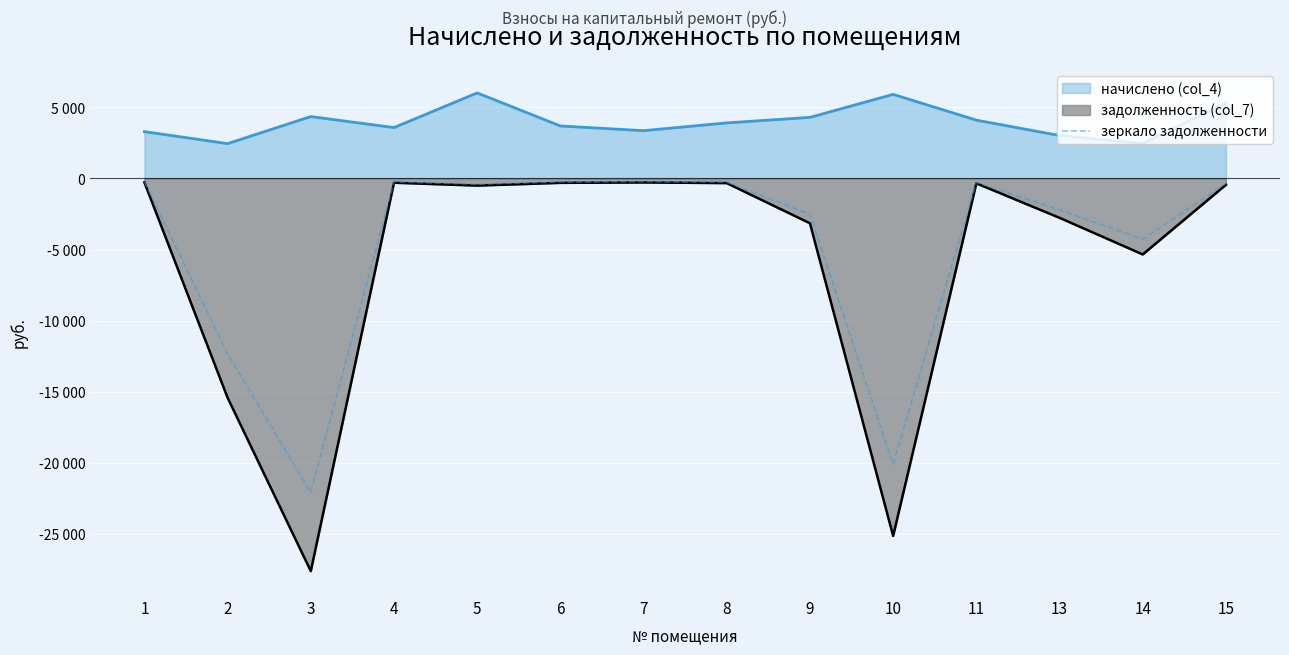

How many lines are shown in the chart?

1